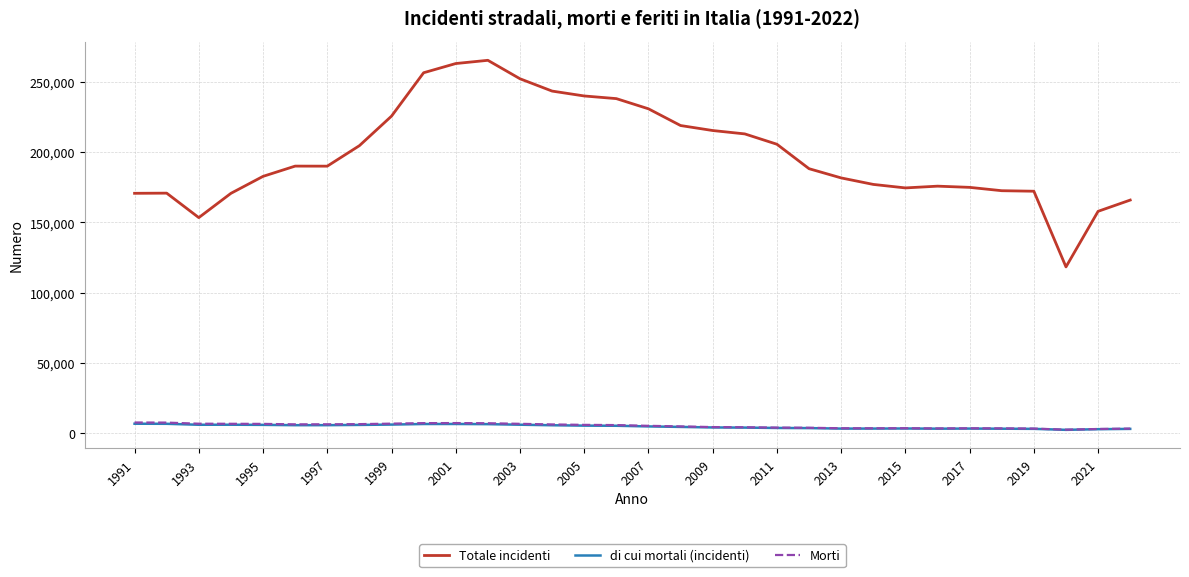

Which series has the largest range (max minus min)?

Totale incidenti